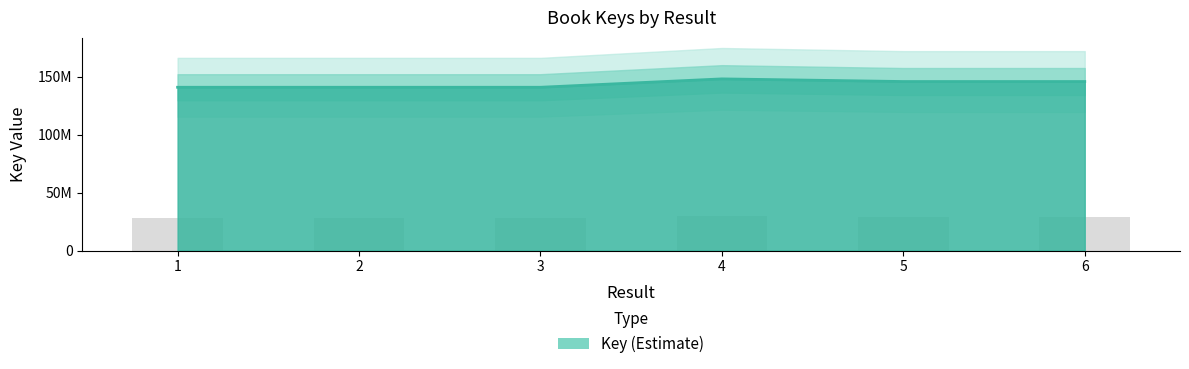

The chart shows a value of 141014570 at 1. True or false?

True